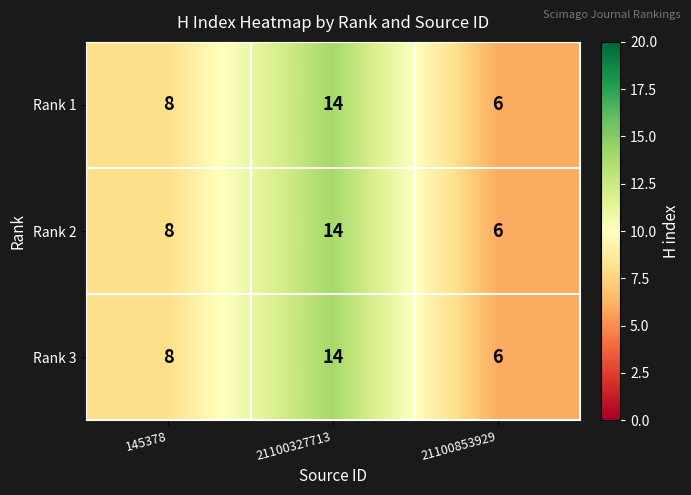

Reading left to right, transcribe all the data shown in this chart.

Rank 1: 8	14	6
Rank 2: 8	14	6
Rank 3: 8	14	6